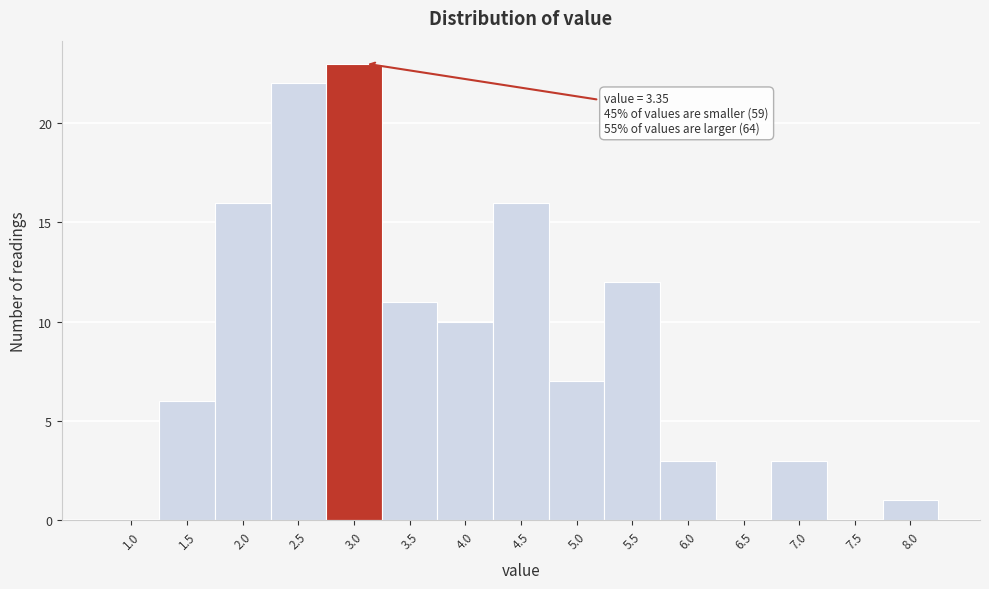

Reading left to right, list all the values displayed in this chart.

1.0=0	1.5=6	2.0=16	2.5=22	3.0=23	3.5=11	4.0=10	4.5=16	5.0=7	5.5=12	6.0=3	6.5=0	7.0=3	7.5=0	8.0=1